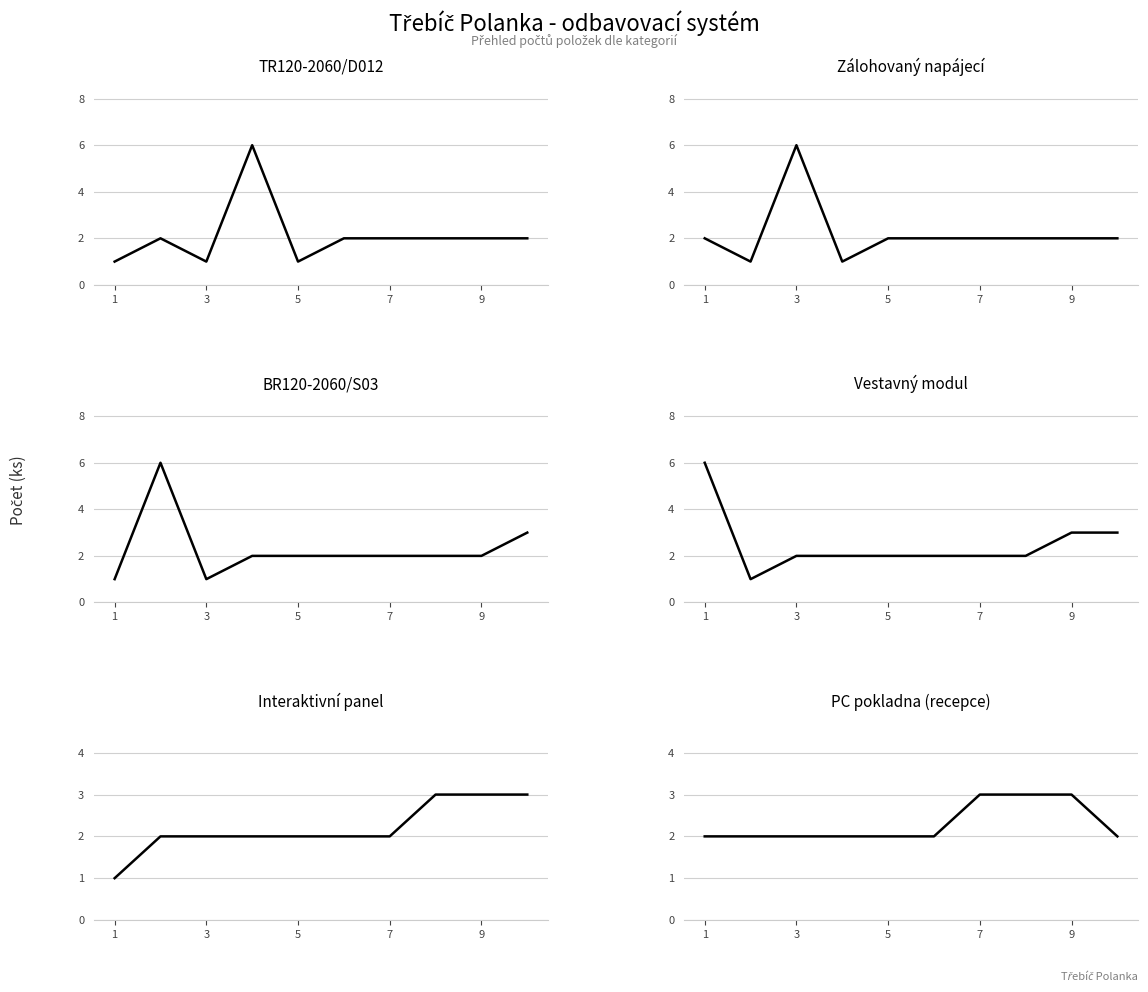

List the series in order of their peak value, lowest first.

Interaktivní panel, PC pokladna (recepce), TR120-2060/D012, Zálohovaný napájecí, BR120-2060/S03, Vestavný modul